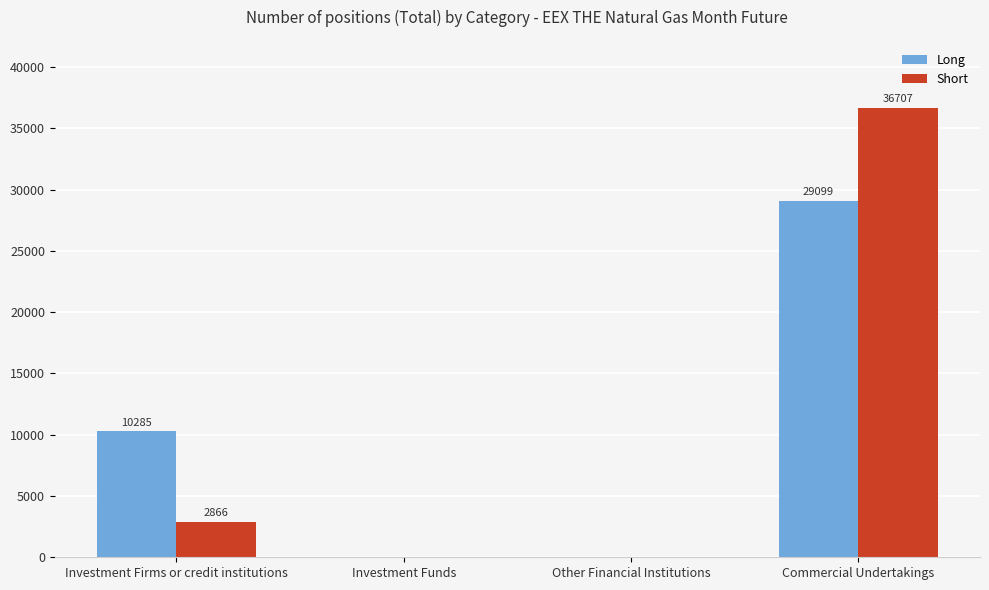

Which category has the highest value in the Long series?

Commercial Undertakings